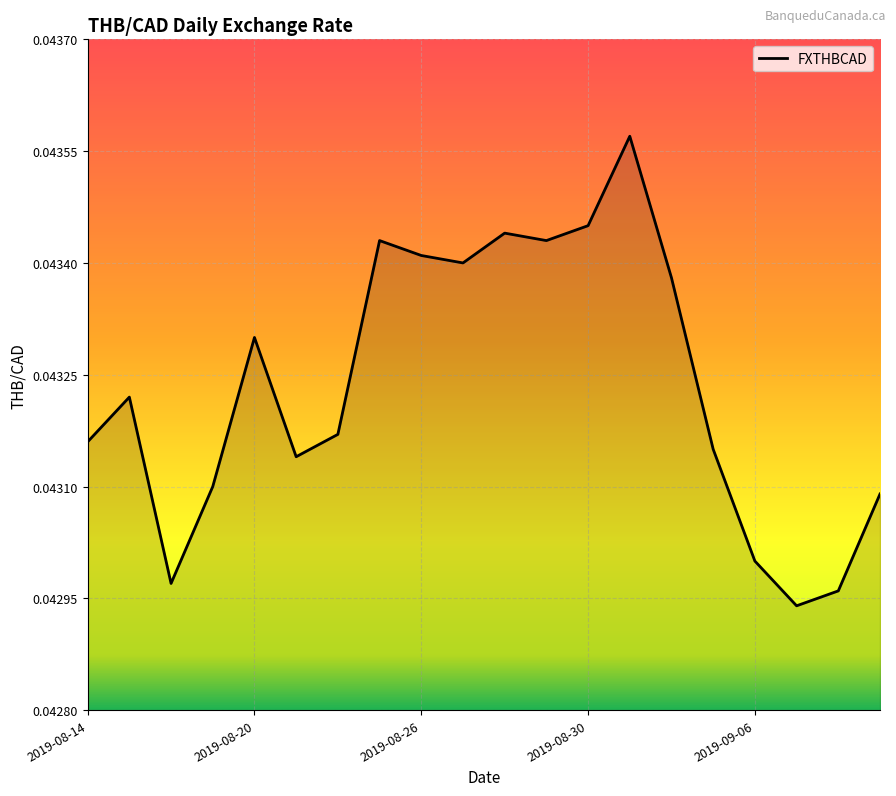

List the labels in order of value, smallest first.

2019-09-09, 2019-09-10, 2019-08-16, 2019-09-06, 2019-09-11, 2019-08-19, 2019-08-21, 2019-09-05, 2019-08-14, 2019-08-22, 2019-08-15, 2019-08-20, 2019-09-04, 2019-08-27, 2019-08-26, 2019-08-23, 2019-08-29, 2019-08-28, 2019-08-30, 2019-09-03